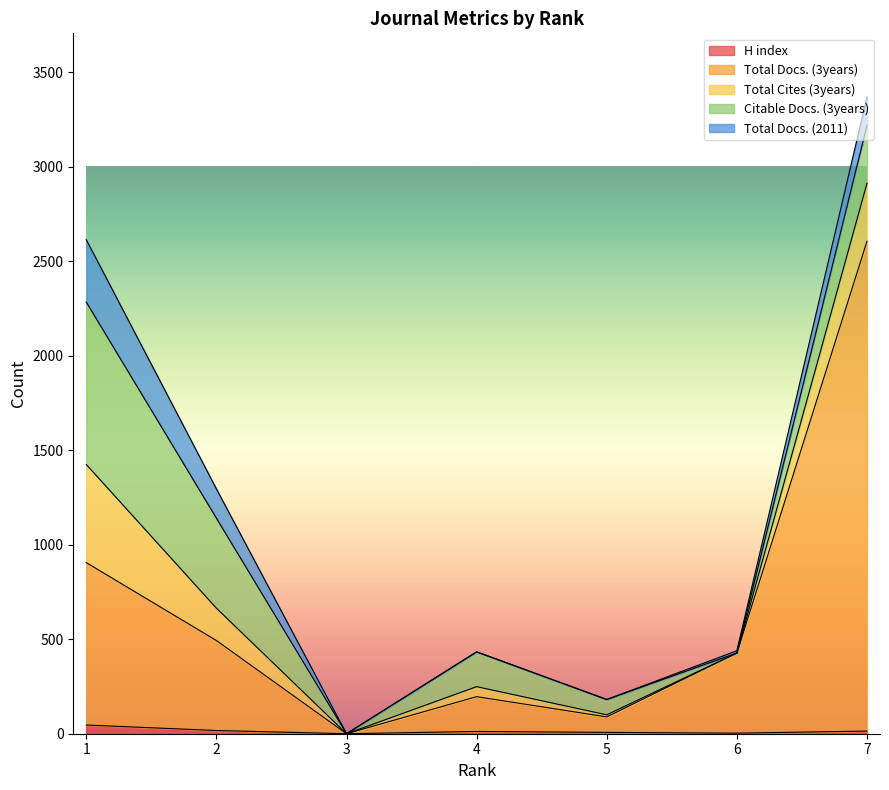

What is the difference between the maximum and minimum values in the H index series?

46